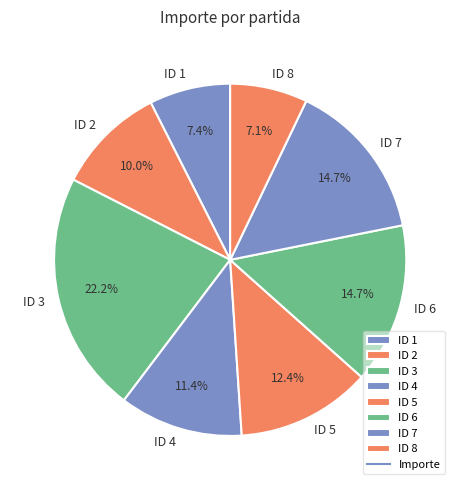

Approximately how many times larger is the value at ID 8 compared to ID 3?

0.3